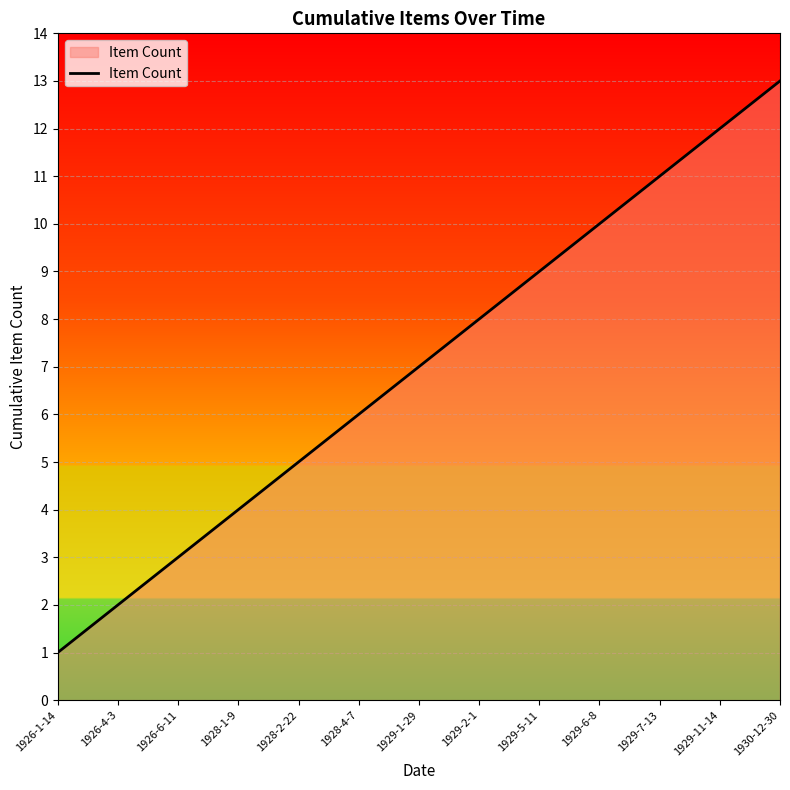

What is the maximum value shown in the chart?

13